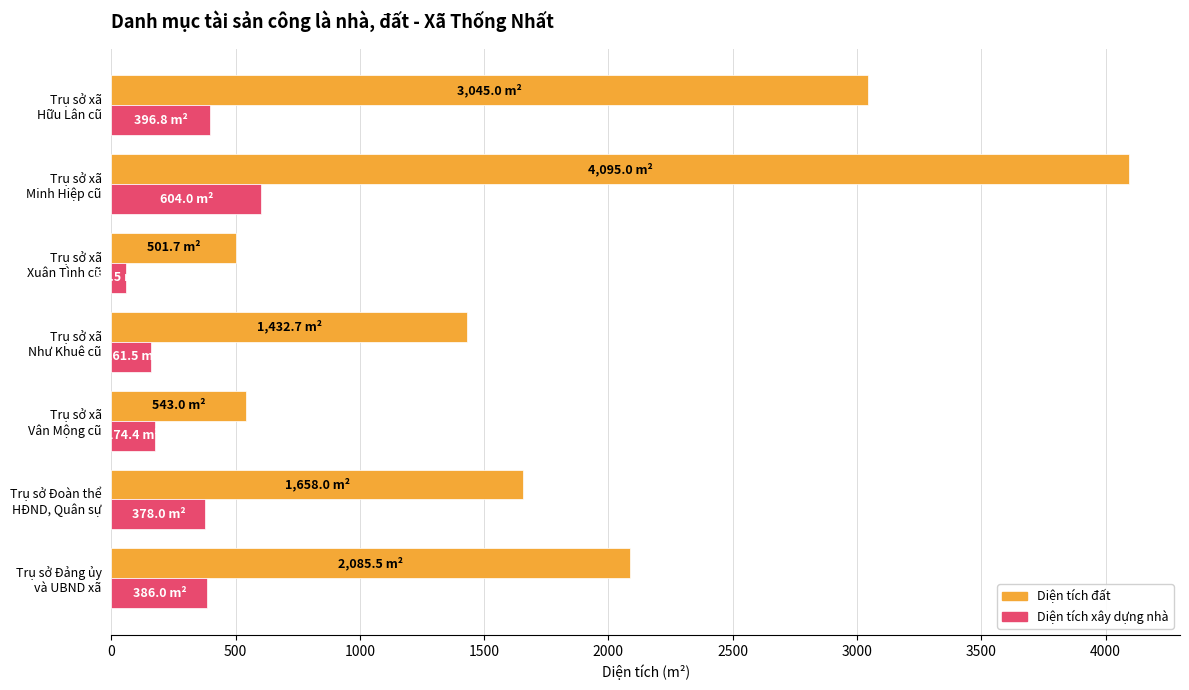

At which label does Diện tích đất reach its peak?

Trụ sở xã
Minh Hiệp cũ